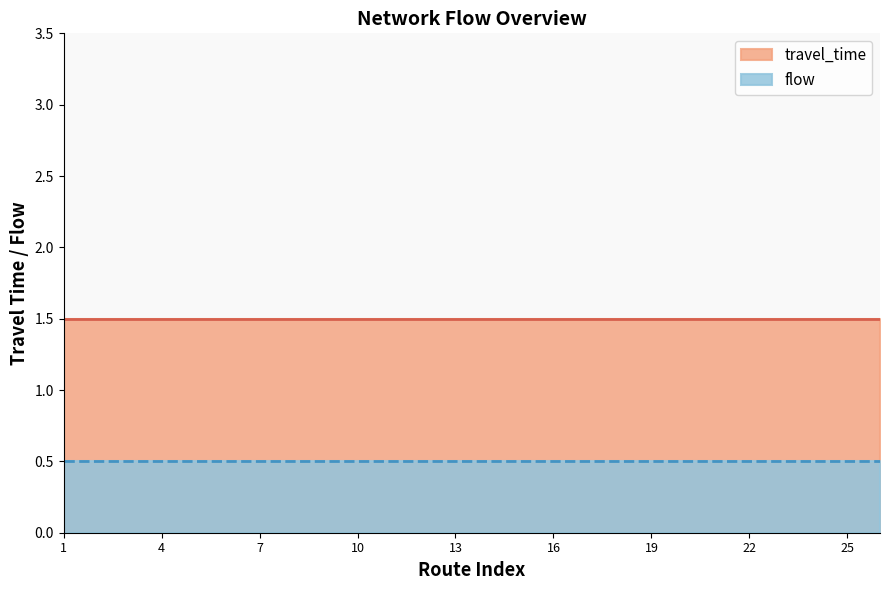

Does the chart have visible grid lines?

No